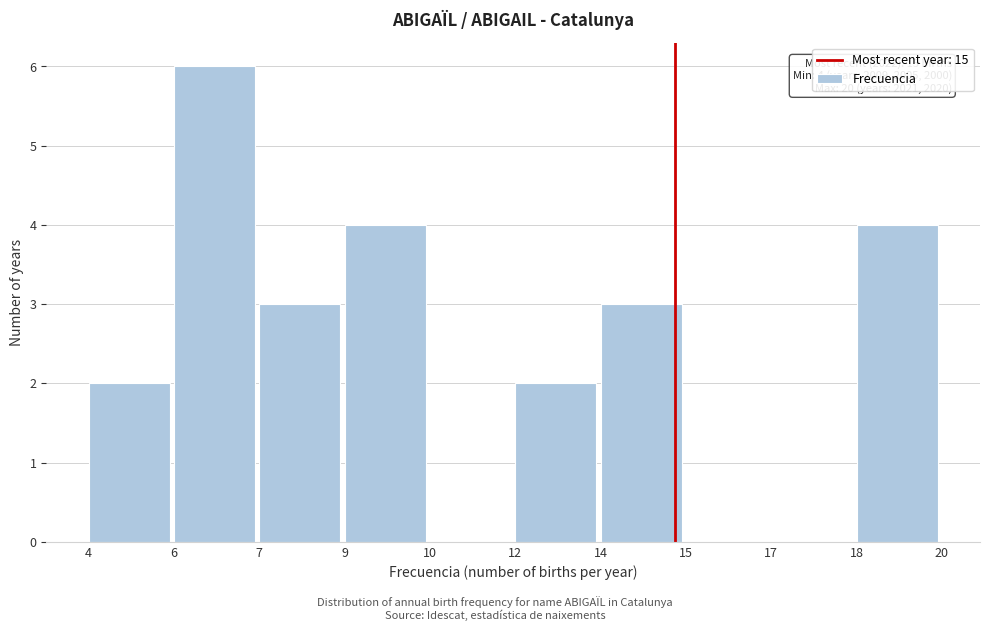

Reading left to right, transcribe all the data shown in this chart.

4=2	6=6	7=3	9=4	10=0	12=2	14=3	15=0	17=0	18=4